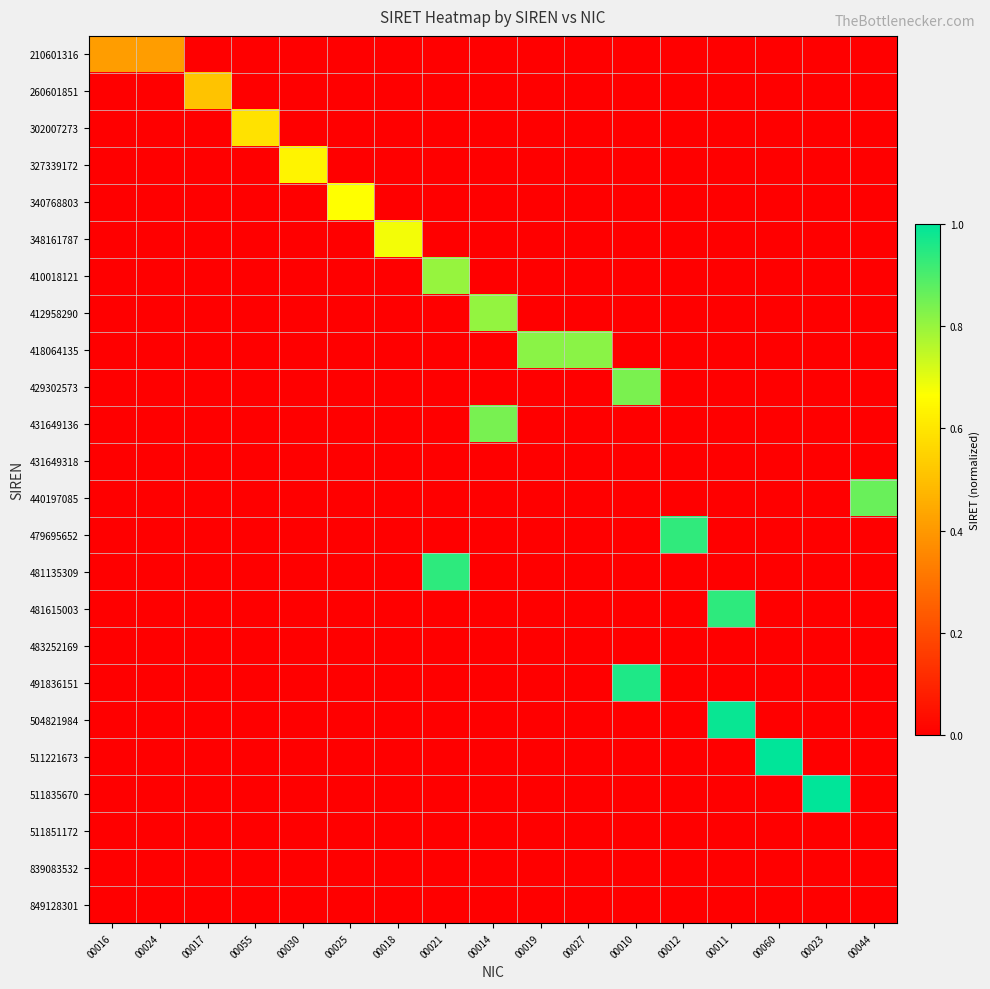

Reading left to right, what are all the values shown in this chart?

210601316: 00016=0.4	00024=0.4	00017=0.0	00055=0.0	00030=0.0	00025=0.0	00018=0.0	00021=0.0	00014=0.0	00019=0.0	00027=0.0	00010=0.0	00012=0.0	00011=0.0	00060=0.0	00023=0.0	00044=0.0
260601851: 00016=0.0	00024=0.0	00017=0.5	00055=0.0	00030=0.0	00025=0.0	00018=0.0	00021=0.0	00014=0.0	00019=0.0	00027=0.0	00010=0.0	00012=0.0	00011=0.0	00060=0.0	00023=0.0	00044=0.0
302007273: 00016=0.0	00024=0.0	00017=0.0	00055=0.6	00030=0.0	00025=0.0	00018=0.0	00021=0.0	00014=0.0	00019=0.0	00027=0.0	00010=0.0	00012=0.0	00011=0.0	00060=0.0	00023=0.0	00044=0.0
327339172: 00016=0.0	00024=0.0	00017=0.0	00055=0.0	00030=0.6	00025=0.0	00018=0.0	00021=0.0	00014=0.0	00019=0.0	00027=0.0	00010=0.0	00012=0.0	00011=0.0	00060=0.0	00023=0.0	00044=0.0
340768803: 00016=0.0	00024=0.0	00017=0.0	00055=0.0	00030=0.0	00025=0.7	00018=0.0	00021=0.0	00014=0.0	00019=0.0	00027=0.0	00010=0.0	00012=0.0	00011=0.0	00060=0.0	00023=0.0	00044=0.0
348161787: 00016=0.0	00024=0.0	00017=0.0	00055=0.0	00030=0.0	00025=0.0	00018=0.7	00021=0.0	00014=0.0	00019=0.0	00027=0.0	00010=0.0	00012=0.0	00011=0.0	00060=0.0	00023=0.0	00044=0.0
410018121: 00016=0.0	00024=0.0	00017=0.0	00055=0.0	00030=0.0	00025=0.0	00018=0.0	00021=0.8	00014=0.0	00019=0.0	00027=0.0	00010=0.0	00012=0.0	00011=0.0	00060=0.0	00023=0.0	00044=0.0
412958290: 00016=0.0	00024=0.0	00017=0.0	00055=0.0	00030=0.0	00025=0.0	00018=0.0	00021=0.0	00014=0.8	00019=0.0	00027=0.0	00010=0.0	00012=0.0	00011=0.0	00060=0.0	00023=0.0	00044=0.0
418064135: 00016=0.0	00024=0.0	00017=0.0	00055=0.0	00030=0.0	00025=0.0	00018=0.0	00021=0.0	00014=0.0	00019=0.8	00027=0.8	00010=0.0	00012=0.0	00011=0.0	00060=0.0	00023=0.0	00044=0.0
429302573: 00016=0.0	00024=0.0	00017=0.0	00055=0.0	00030=0.0	00025=0.0	00018=0.0	00021=0.0	00014=0.0	00019=0.0	00027=0.0	00010=0.8	00012=0.0	00011=0.0	00060=0.0	00023=0.0	00044=0.0
431649136: 00016=0.0	00024=0.0	00017=0.0	00055=0.0	00030=0.0	00025=0.0	00018=0.0	00021=0.0	00014=0.8	00019=0.0	00027=0.0	00010=0.0	00012=0.0	00011=0.0	00060=0.0	00023=0.0	00044=0.0
431649318: 00016=0.0	00024=0.0	00017=0.0	00055=0.0	00030=0.0	00025=0.0	00018=0.0	00021=0.0	00014=0.0	00019=0.0	00027=0.0	00010=0.0	00012=0.0	00011=0.0	00060=0.0	00023=0.0	00044=0.0
440197085: 00016=0.0	00024=0.0	00017=0.0	00055=0.0	00030=0.0	00025=0.0	00018=0.0	00021=0.0	00014=0.0	00019=0.0	00027=0.0	00010=0.0	00012=0.0	00011=0.0	00060=0.0	00023=0.0	00044=0.9
479695652: 00016=0.0	00024=0.0	00017=0.0	00055=0.0	00030=0.0	00025=0.0	00018=0.0	00021=0.0	00014=0.0	00019=0.0	00027=0.0	00010=0.0	00012=0.9	00011=0.0	00060=0.0	00023=0.0	00044=0.0
481135309: 00016=0.0	00024=0.0	00017=0.0	00055=0.0	00030=0.0	00025=0.0	00018=0.0	00021=0.9	00014=0.0	00019=0.0	00027=0.0	00010=0.0	00012=0.0	00011=0.0	00060=0.0	00023=0.0	00044=0.0
481615003: 00016=0.0	00024=0.0	00017=0.0	00055=0.0	00030=0.0	00025=0.0	00018=0.0	00021=0.0	00014=0.0	00019=0.0	00027=0.0	00010=0.0	00012=0.0	00011=0.9	00060=0.0	00023=0.0	00044=0.0
483252169: 00016=0.0	00024=0.0	00017=0.0	00055=0.0	00030=0.0	00025=0.0	00018=0.0	00021=0.0	00014=0.0	00019=0.0	00027=0.0	00010=0.0	00012=0.0	00011=0.0	00060=0.0	00023=0.0	00044=0.0
491836151: 00016=0.0	00024=0.0	00017=0.0	00055=0.0	00030=0.0	00025=0.0	00018=0.0	00021=0.0	00014=0.0	00019=0.0	00027=0.0	00010=1.0	00012=0.0	00011=0.0	00060=0.0	00023=0.0	00044=0.0
504821984: 00016=0.0	00024=0.0	00017=0.0	00055=0.0	00030=0.0	00025=0.0	00018=0.0	00021=0.0	00014=0.0	00019=0.0	00027=0.0	00010=0.0	00012=0.0	00011=1.0	00060=0.0	00023=0.0	00044=0.0
511221673: 00016=0.0	00024=0.0	00017=0.0	00055=0.0	00030=0.0	00025=0.0	00018=0.0	00021=0.0	00014=0.0	00019=0.0	00027=0.0	00010=0.0	00012=0.0	00011=0.0	00060=1.0	00023=0.0	00044=0.0
511835670: 00016=0.0	00024=0.0	00017=0.0	00055=0.0	00030=0.0	00025=0.0	00018=0.0	00021=0.0	00014=0.0	00019=0.0	00027=0.0	00010=0.0	00012=0.0	00011=0.0	00060=0.0	00023=1.0	00044=0.0
511851172: 00016=0.0	00024=0.0	00017=0.0	00055=0.0	00030=0.0	00025=0.0	00018=0.0	00021=0.0	00014=0.0	00019=0.0	00027=0.0	00010=0.0	00012=0.0	00011=0.0	00060=0.0	00023=0.0	00044=0.0
839083532: 00016=0.0	00024=0.0	00017=0.0	00055=0.0	00030=0.0	00025=0.0	00018=0.0	00021=0.0	00014=0.0	00019=0.0	00027=0.0	00010=0.0	00012=0.0	00011=0.0	00060=0.0	00023=0.0	00044=0.0
849128301: 00016=0.0	00024=0.0	00017=0.0	00055=0.0	00030=0.0	00025=0.0	00018=0.0	00021=0.0	00014=0.0	00019=0.0	00027=0.0	00010=0.0	00012=0.0	00011=0.0	00060=0.0	00023=0.0	00044=0.0